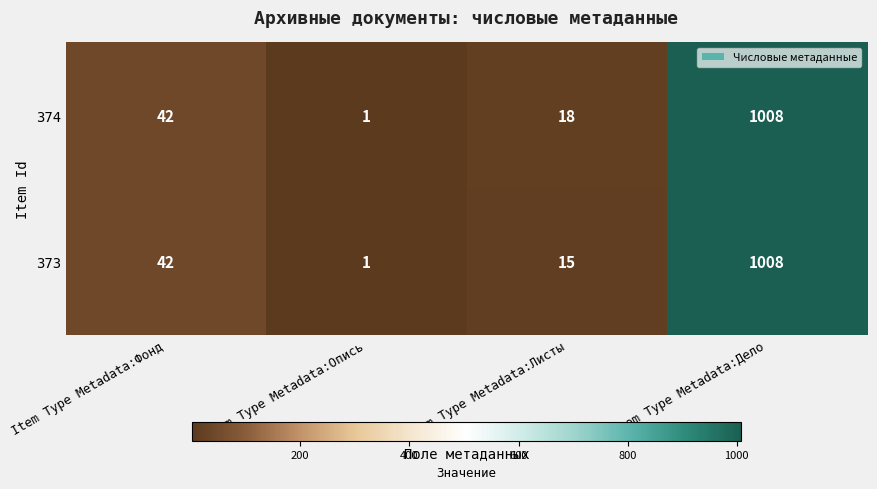

Reading left to right, what are all the values shown in this chart?

374: 42	1	18	1008
373: 42	1	15	1008